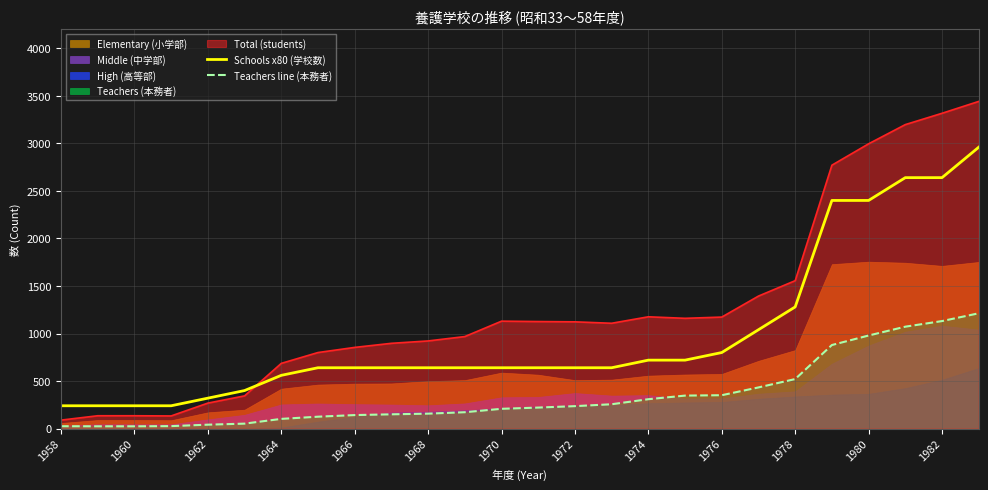

At which label is Total (students) closest to 1765?

1978